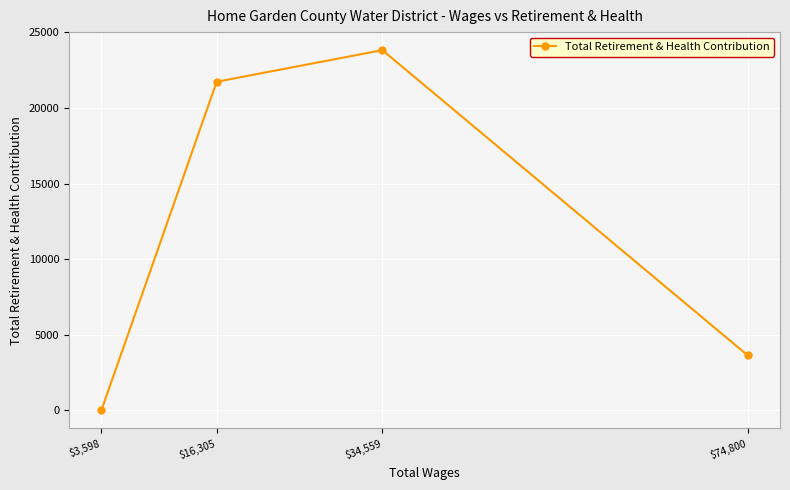

Reading right to left, list all the values displayed in this chart.

$74,800=3642	$34,559=23816	$16,305=21726	$3,598=0